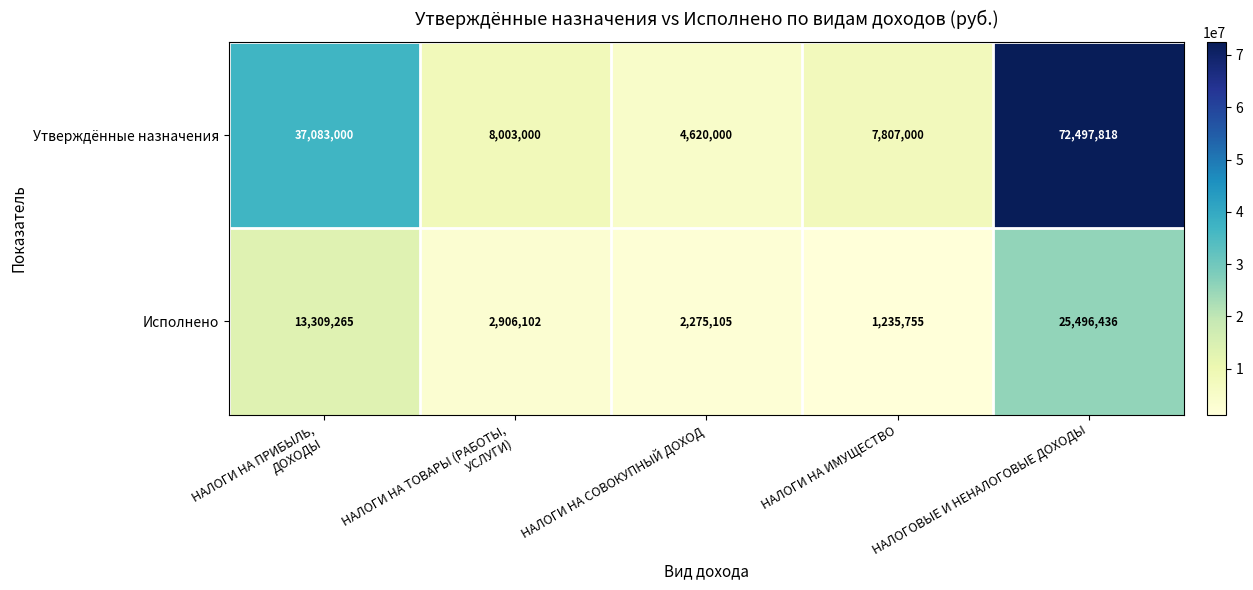

List the series in order of their peak value, lowest first.

Исполнено, Утверждённые назначения